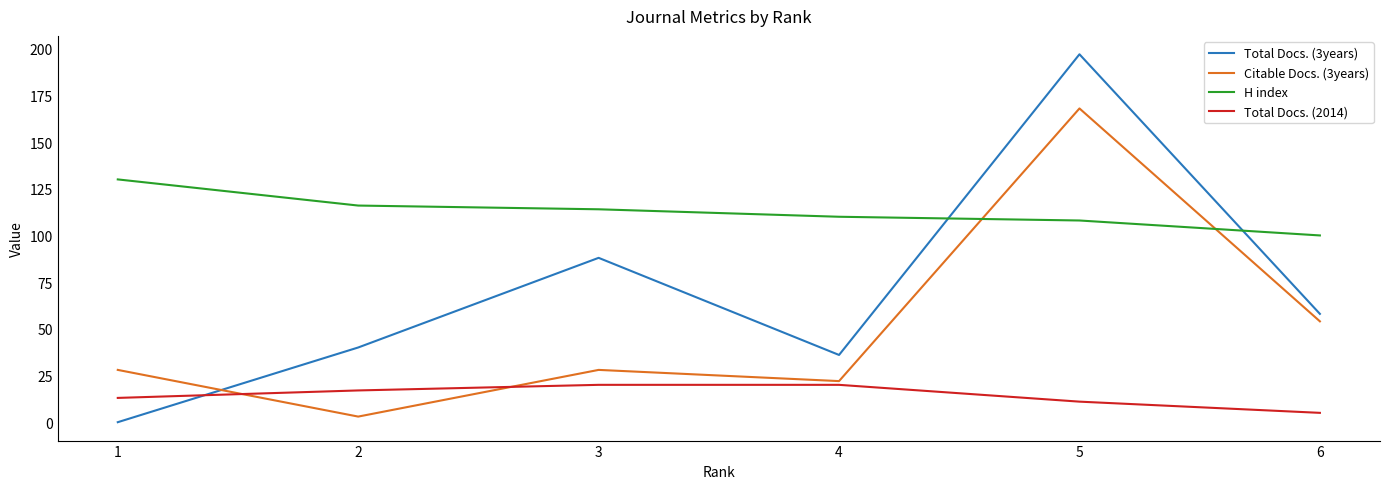

The value of Total Docs. (3years) at 4 is 16. True or false?

False